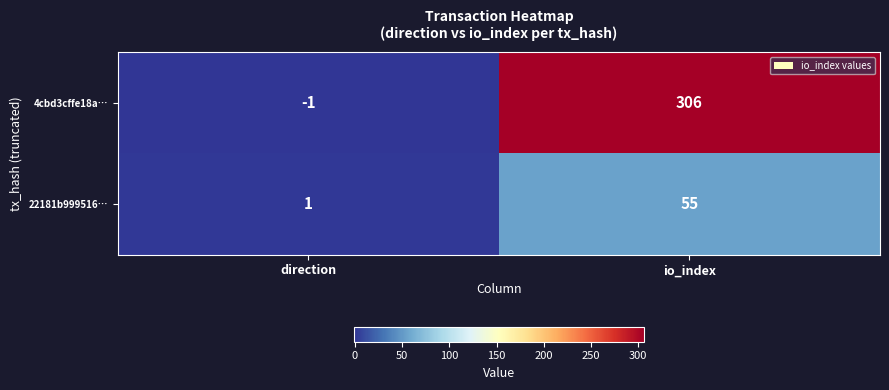

At how many categories does at least one series exceed 259?

1